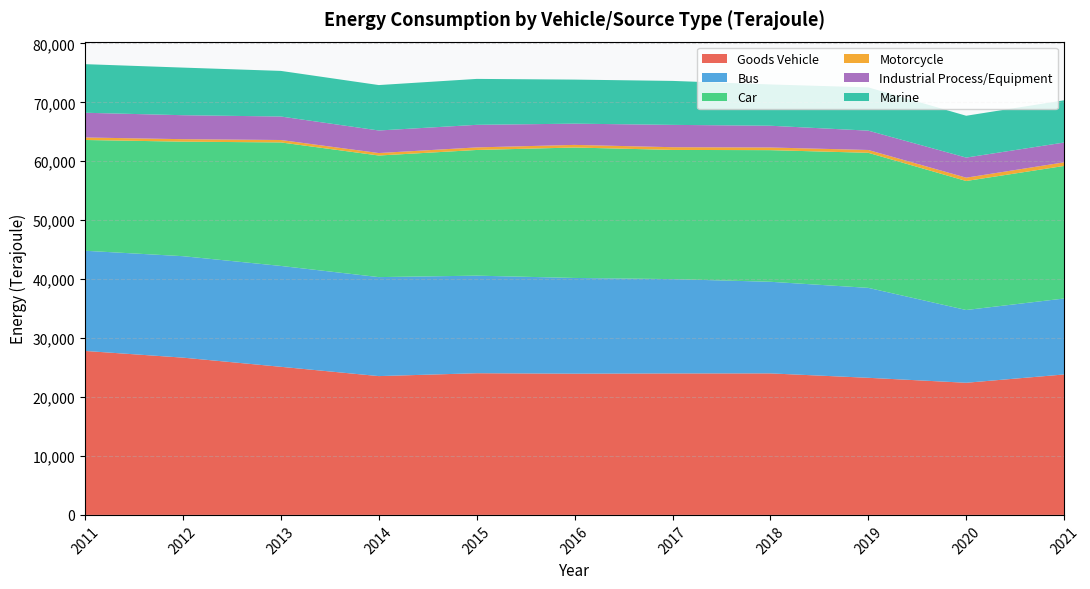

Reading left to right, what are all the values shown in this chart?

Goods Vehicle: 27818	26681	25126	23550	24036	23962	24002	24009	23261	22419	23826
Bus: 16997	17212	17114	16795	16556	16239	16002	15543	15259	12344	12888
Car: 18795	19432	20955	20630	21323	22132	21919	22333	22913	21889	22491
Motorcycle: 425	421	411	418	436	443	462	452	481	563	614
Industrial Process/Equipment: 4194	4067	3984	3828	3829	3604	3788	3689	3279	3409	3356
Marine: 8245	8077	7739	7705	7792	7474	7459	7006	7342	7094	7169